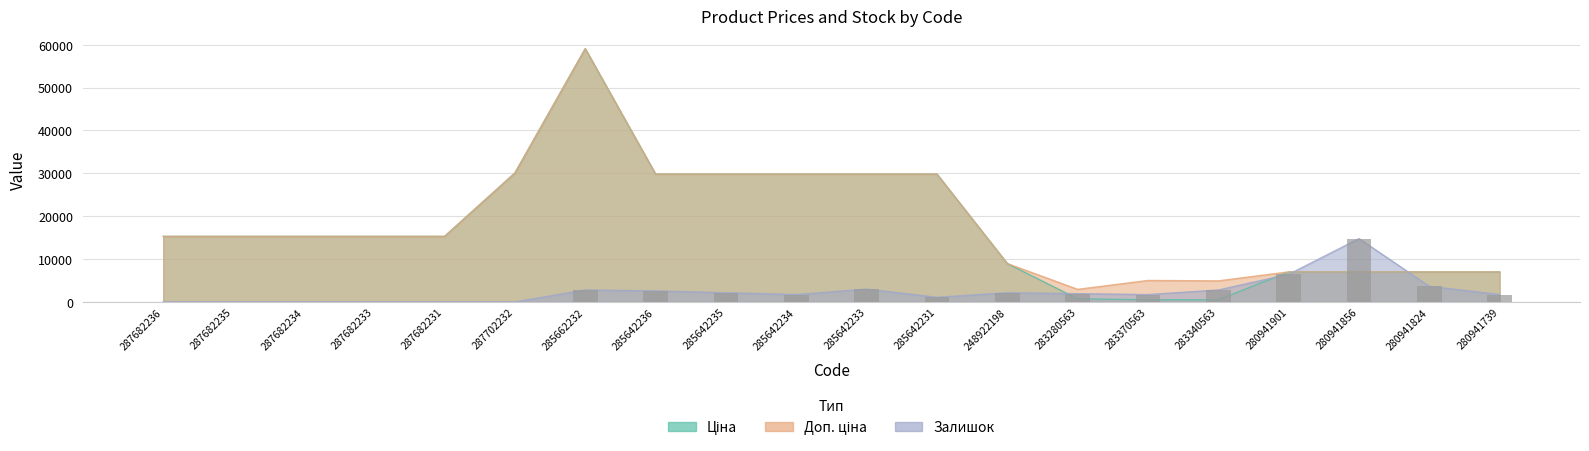

How many bars are there in total?

20